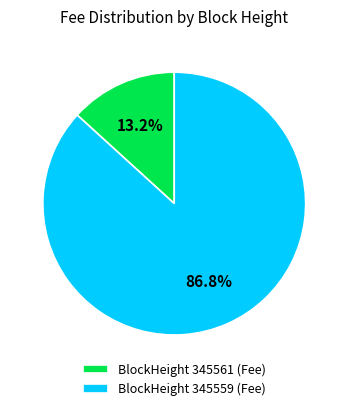

How many segments does this pie chart have?

2